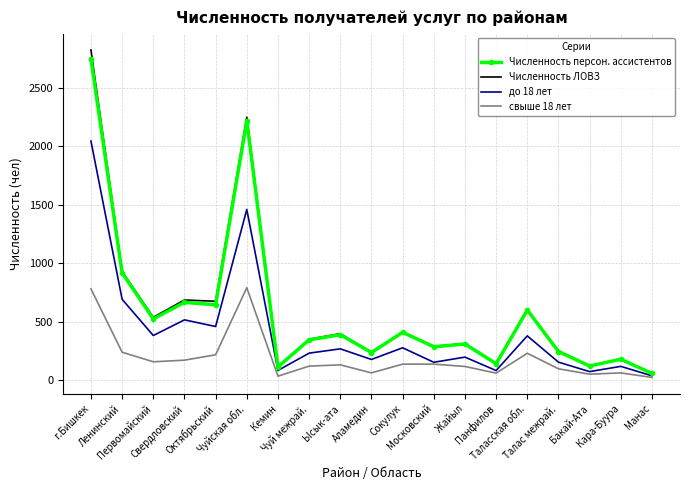

At which category is the sum across all series the highest?

г.Бишкек